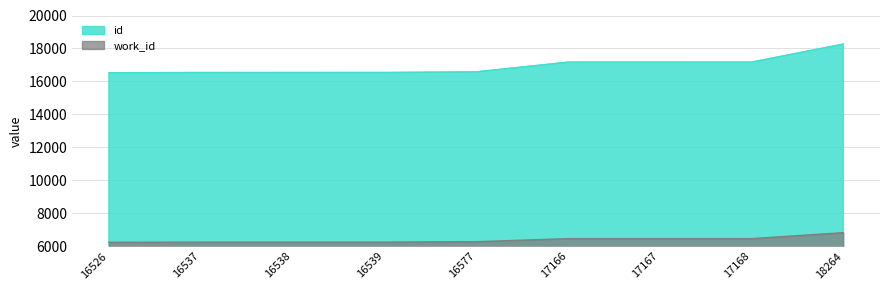

Reading left to right, extract all data points from this chart.

id: 16526	16537	16538	16539	16577	17166	17167	17168	18264
work_id: 6236	6242	6242	6242	6269	6456	6457	6457	6818